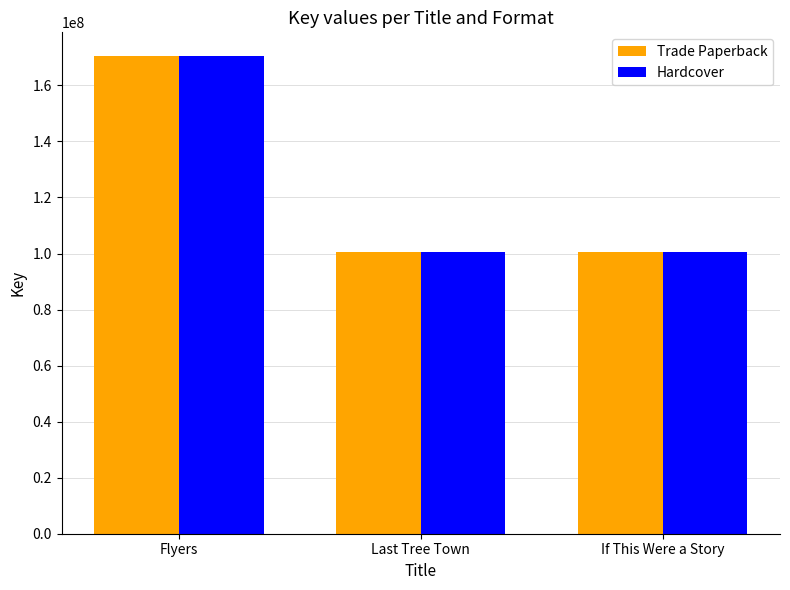

True or false: Hardcover has a value of 170420284 at Flyers.

True